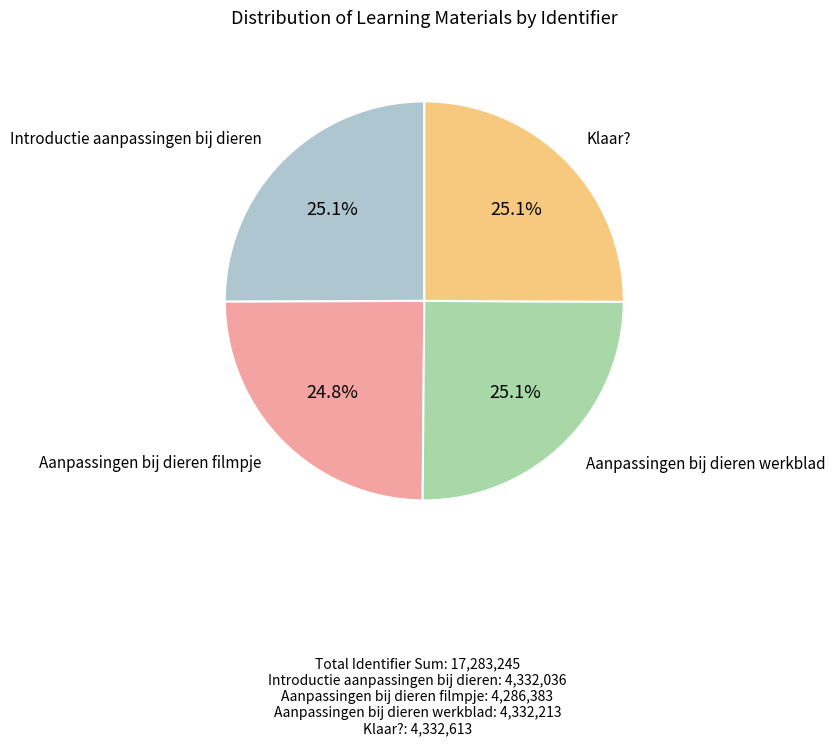

Is there any slice that represents more than half of the pie?

No